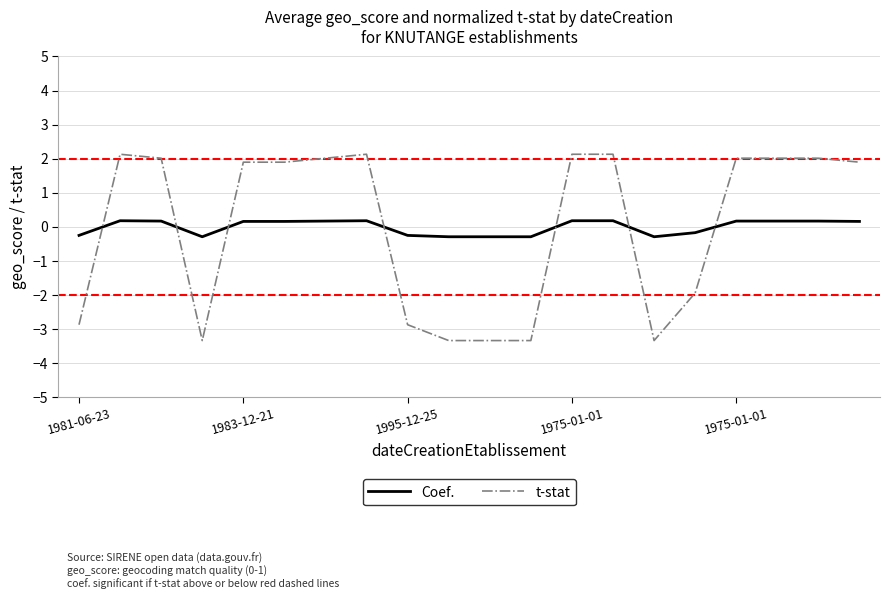

Does the chart display data point markers on the line(s)?

No